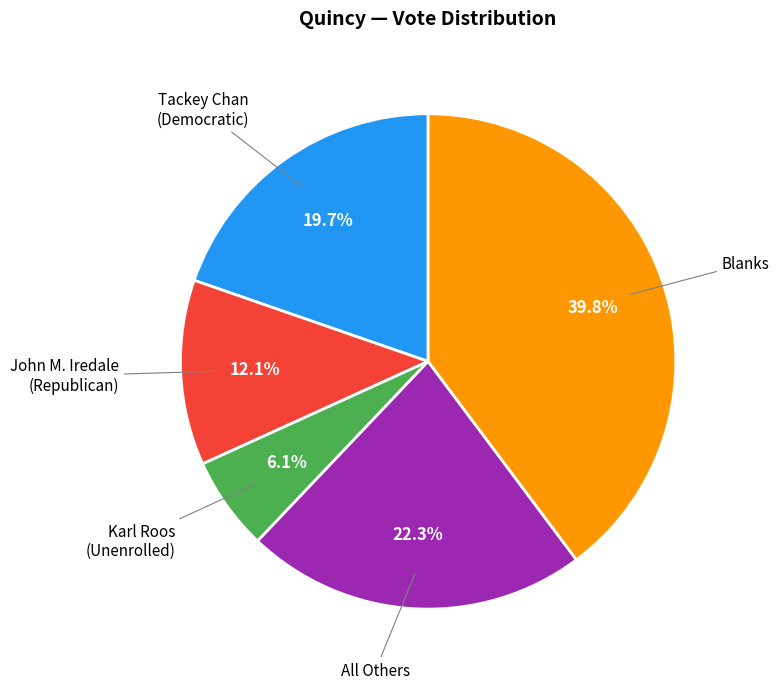

Is there any slice that represents more than half of the pie?

No